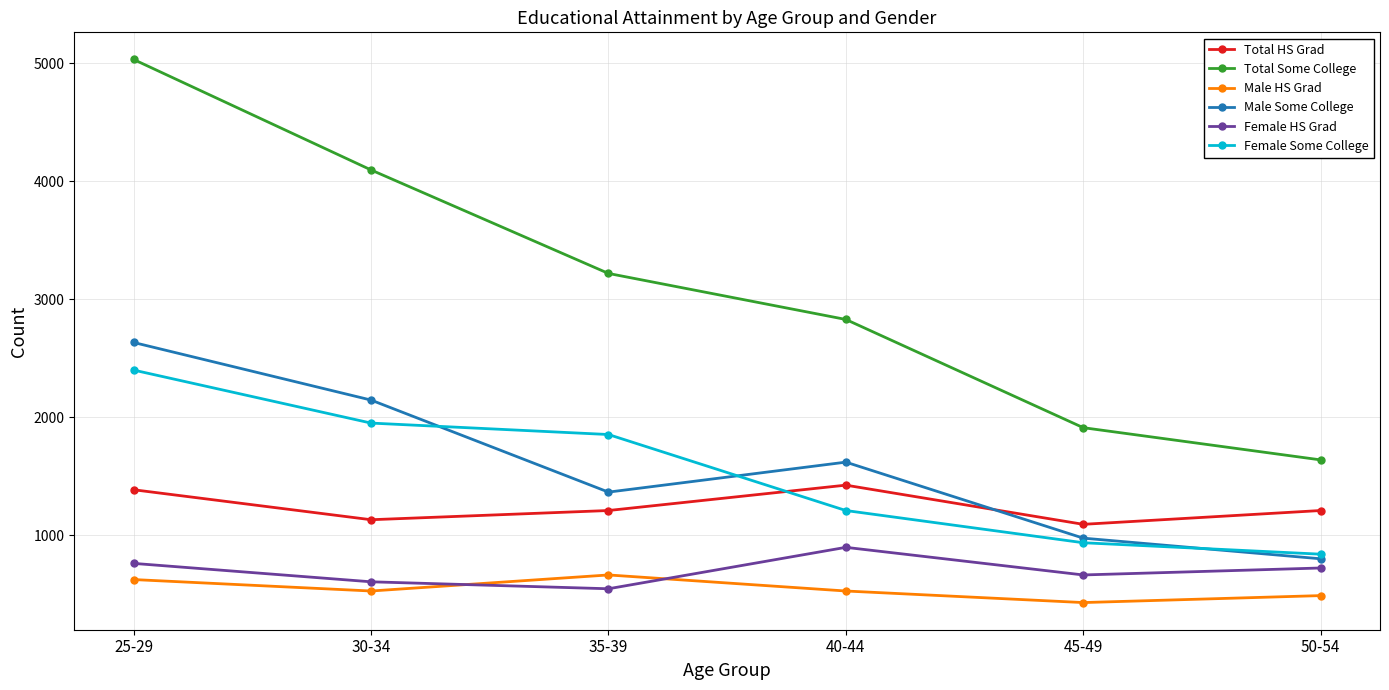

How many intersections are there between Total HS Grad and Female Some College?

1